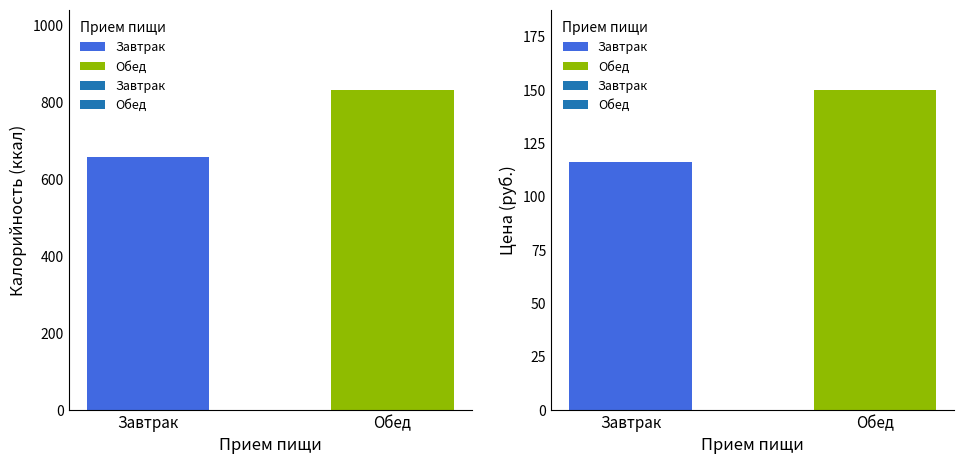

Which series has the widest spread of values?

Калорий